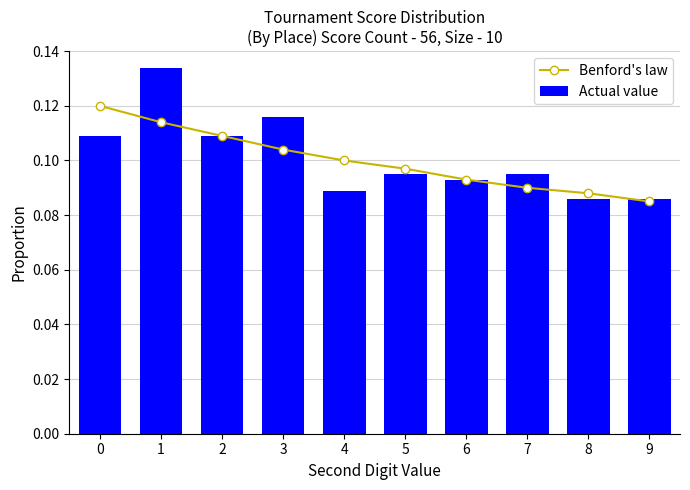

The Actual value series shows 0.2 at 7. True or false?

False